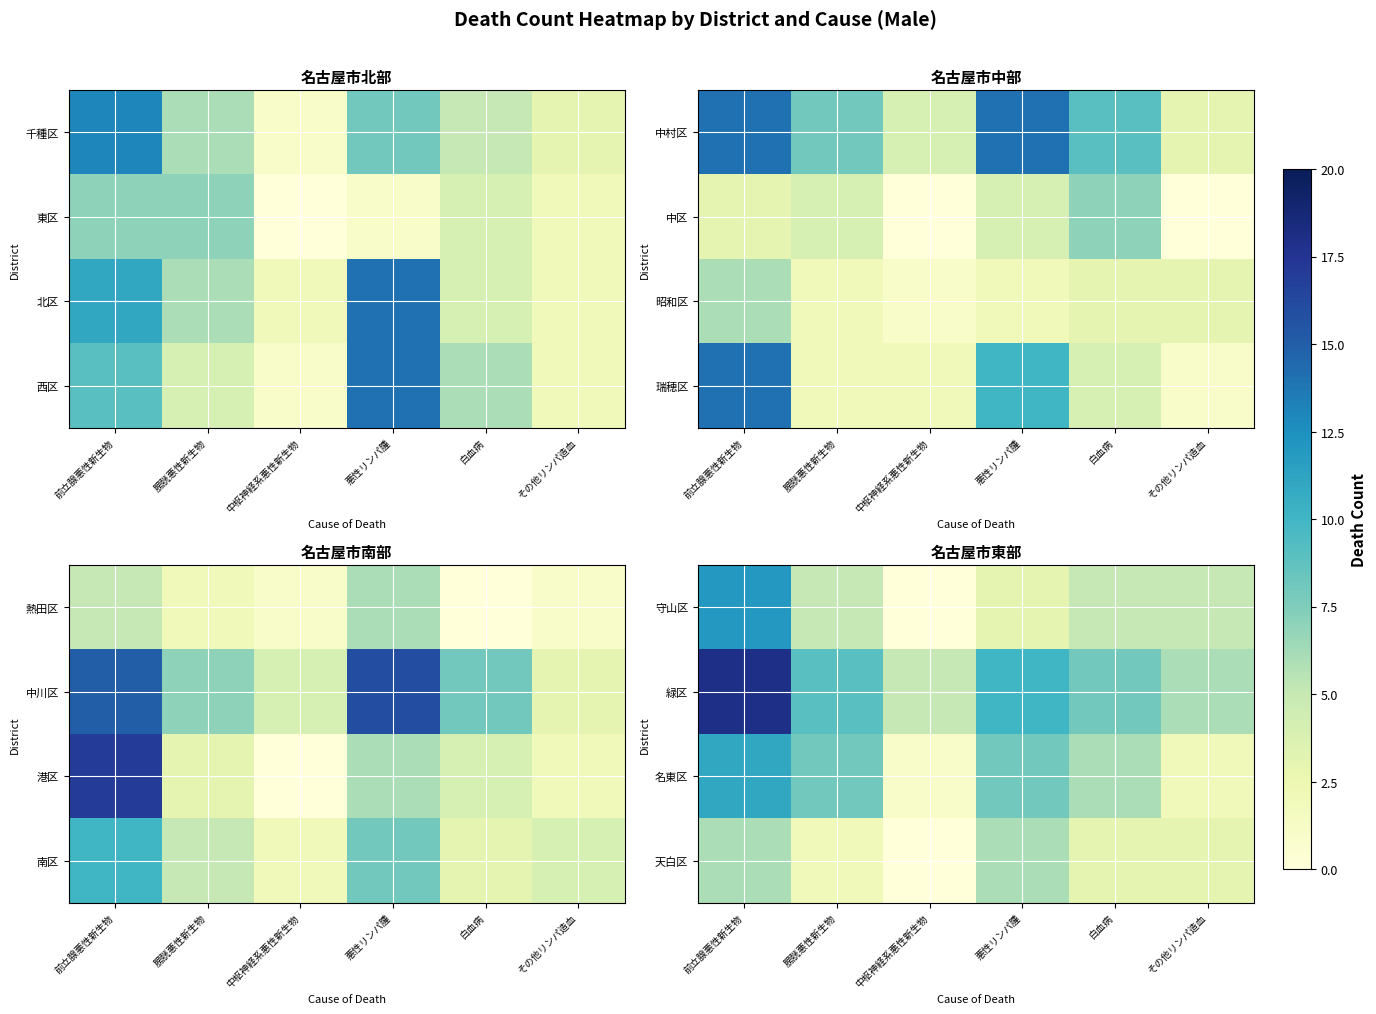

What is the difference between the maximum and minimum values in the 名東区 series?

10